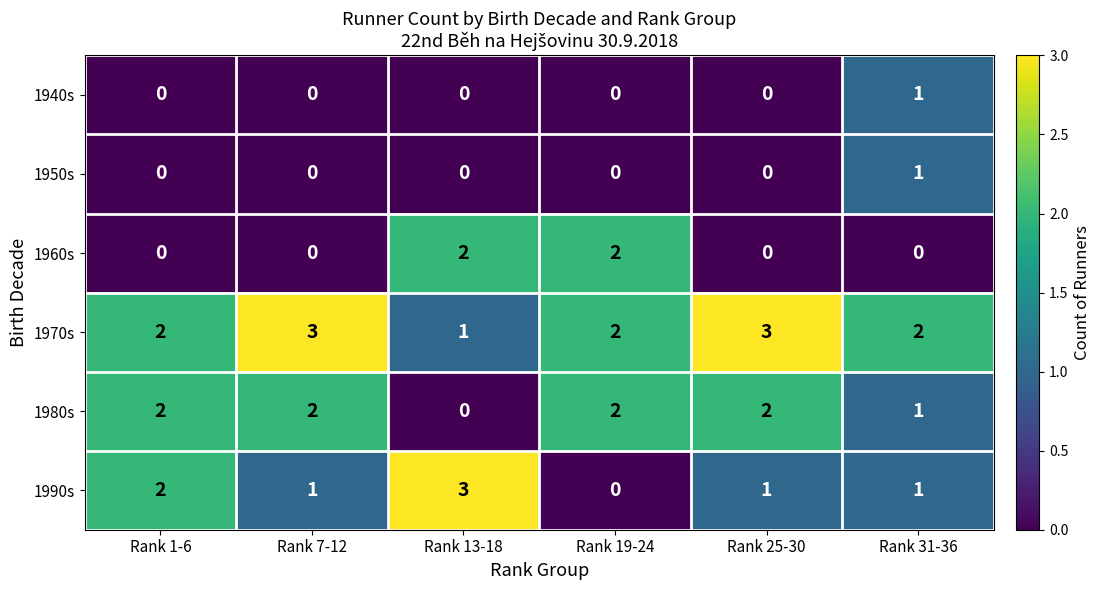

At how many categories does at least one series exceed 0?

6